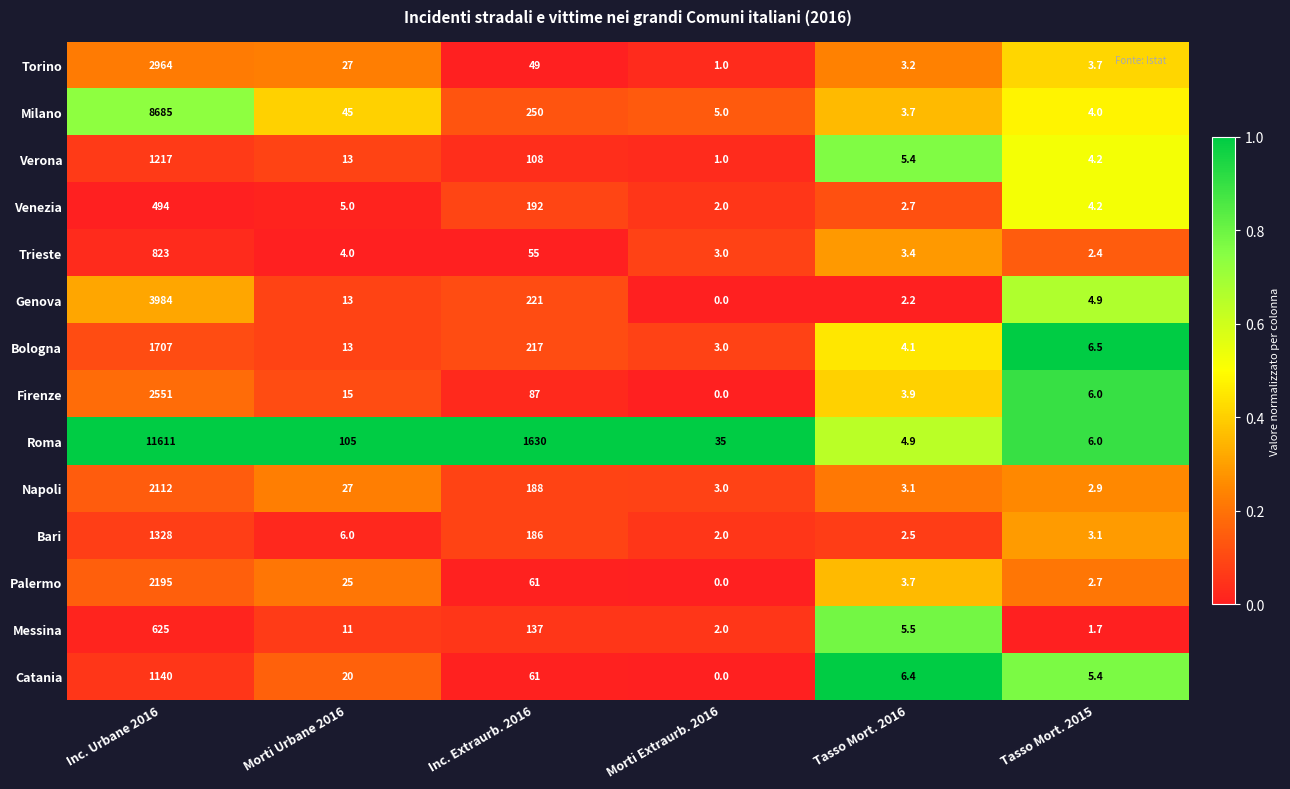

Which series has the largest total across all categories?

Roma